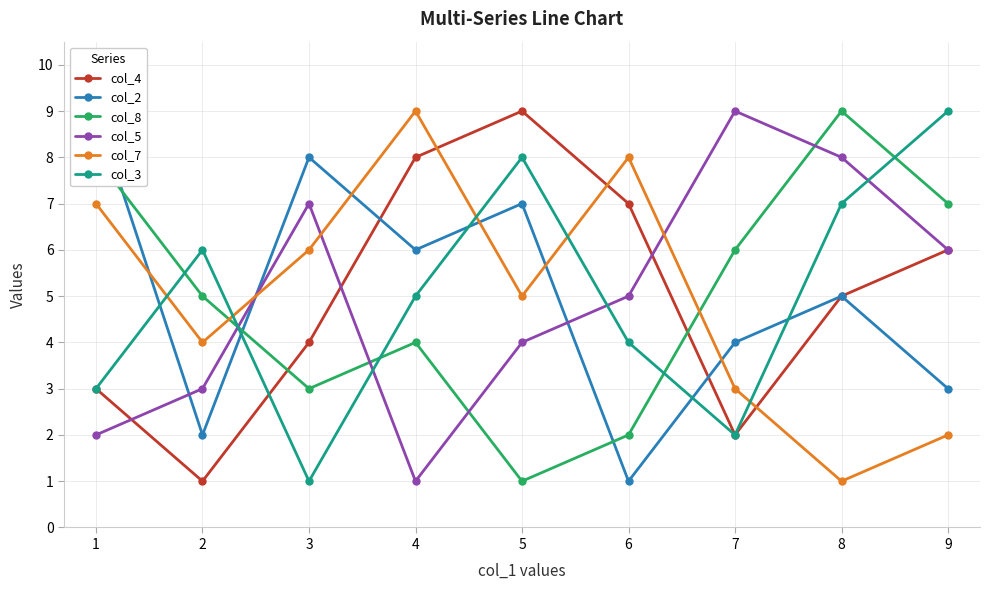

What is the value of the col_8 point at the 8th from the left?

9